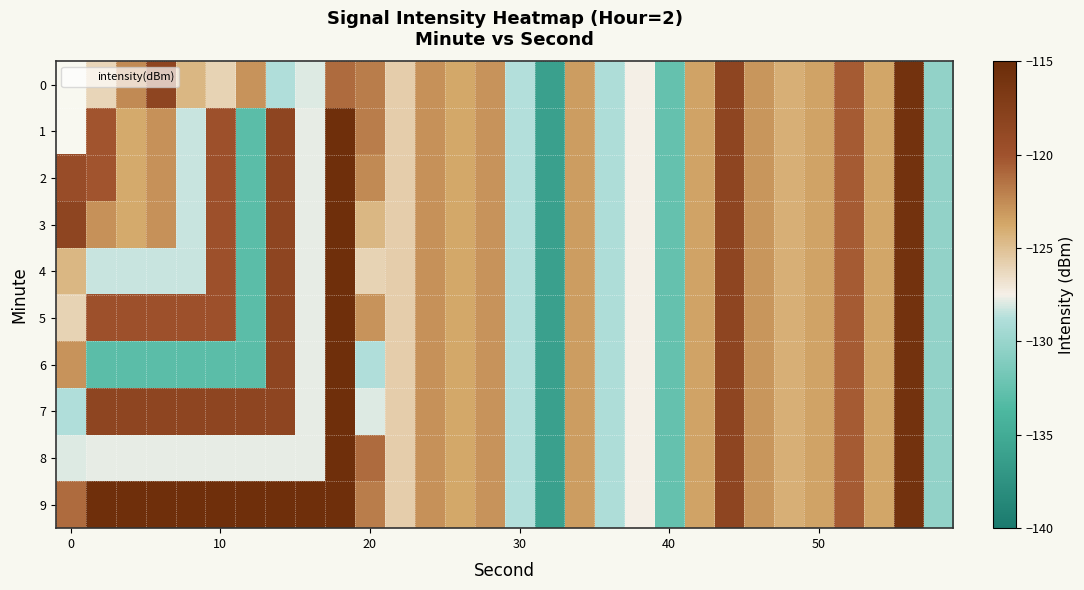

What is the average value of the 7 series?

-123.4